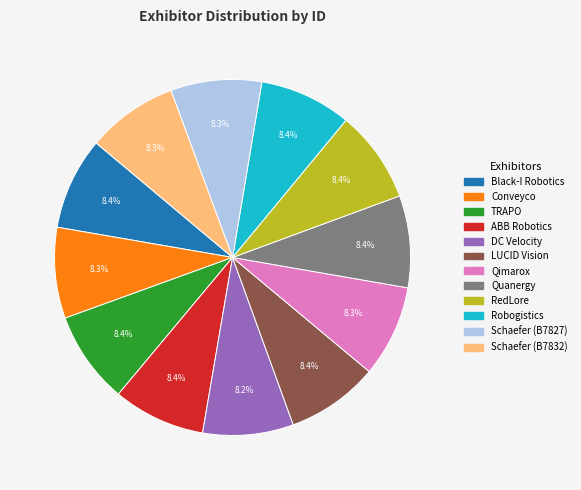

Does Black-I Robotics account for over 50% of the chart?

No